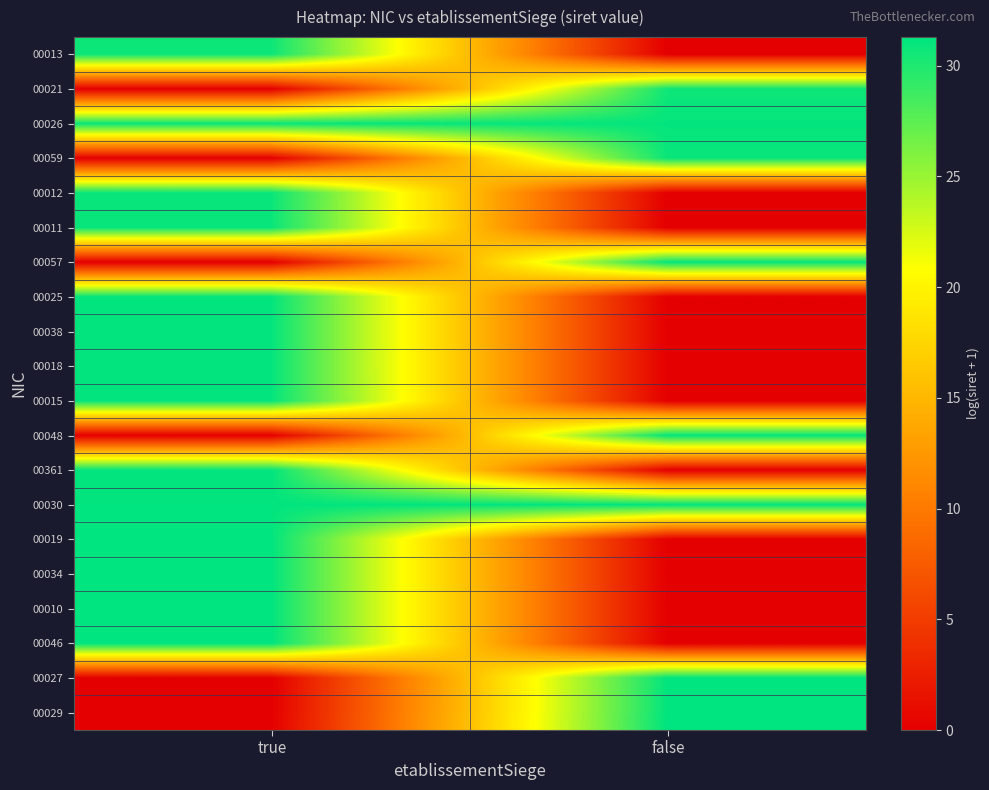

At which category is the sum across all series the highest?

true